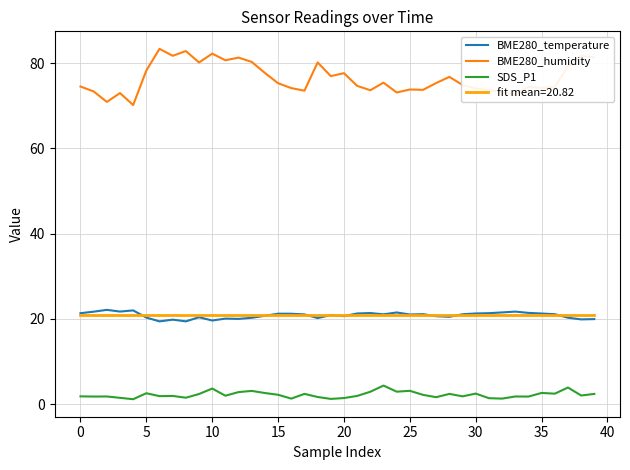

Which series has the largest total across all categories?

BME280_humidity